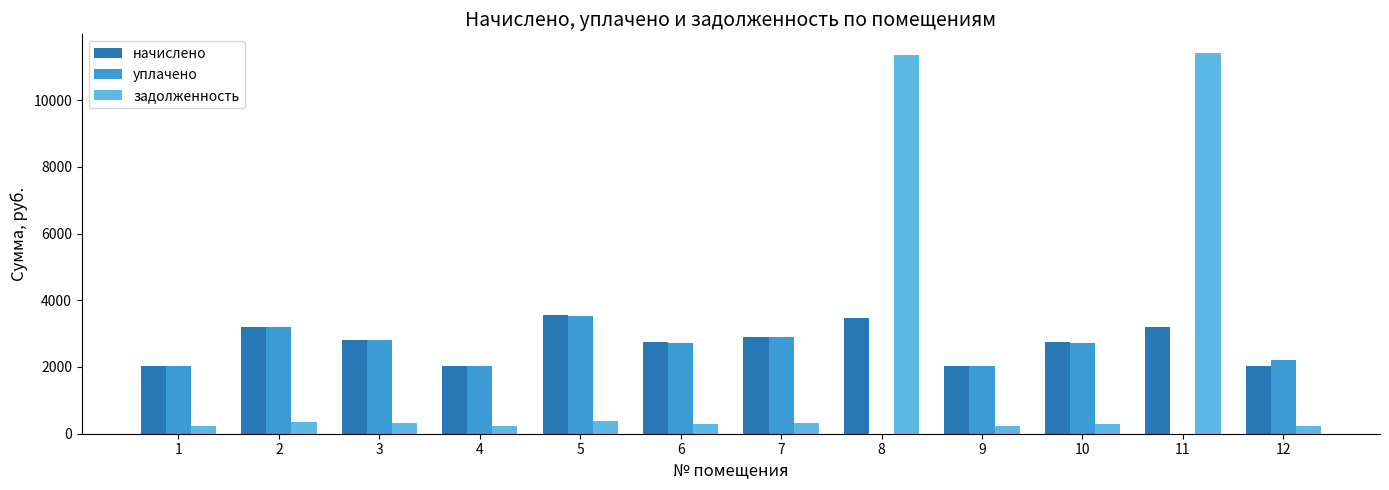

Is the value of начислено at 7 greater than the value of уплачено at 9?

Yes